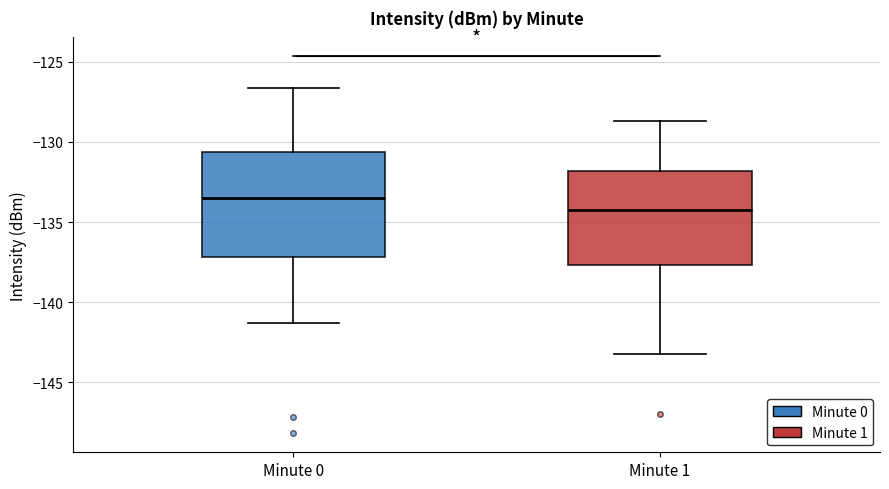

Reading left to right, read every box against the y-axis: the position of its median line, the range the box covers, and the ends of its whiskers. The values are not printed on the chart, so give them approximately, as read against the axis.

Minute 0: median -133.5, box -137.0 to -130.5, whiskers -141.5 to -126.5
Minute 1: median -134.0, box -137.5 to -132.0, whiskers -143.0 to -128.5